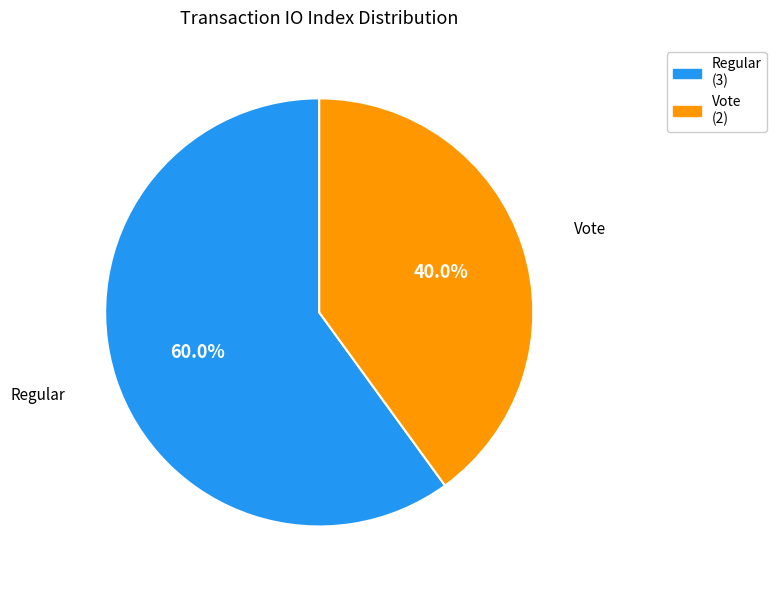

To the nearest percent, what is the average slice percentage?

50%